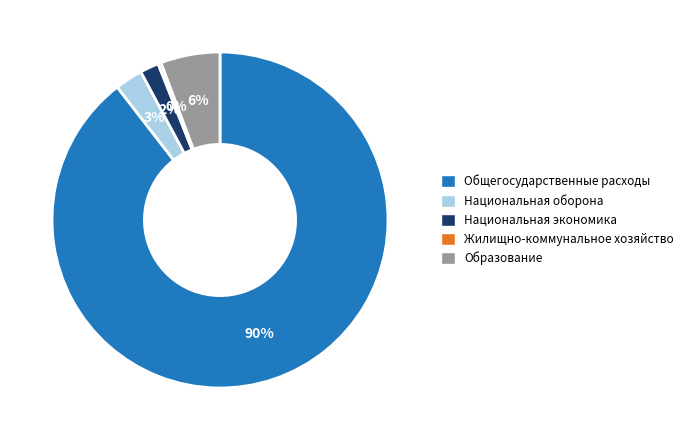

Rank the categories by value from lowest to highest.

Жилищно-коммунальное хозяйство, Национальная экономика, Национальная оборона, Образование, Общегосударственные расходы